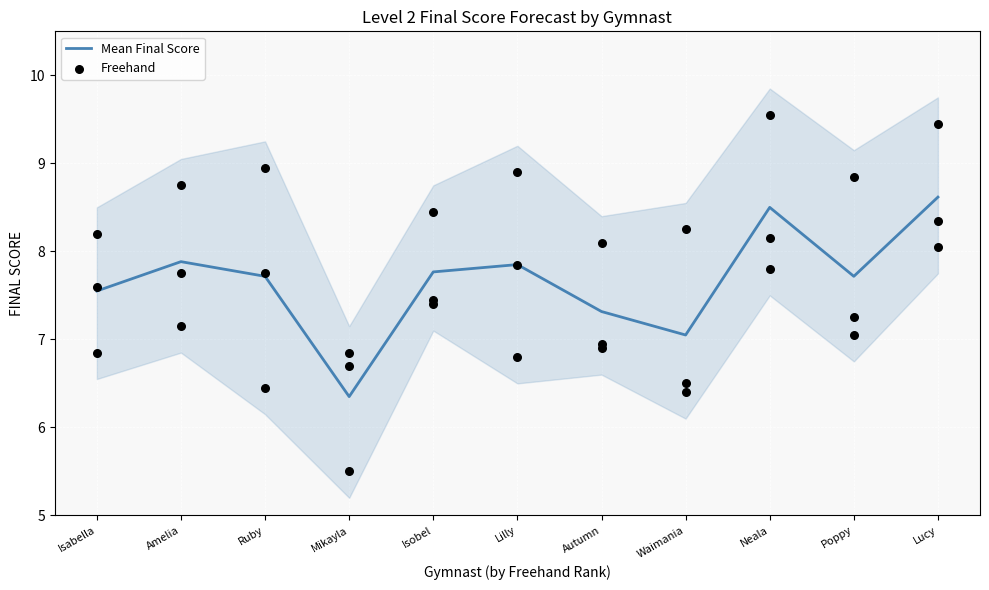

What are all the series names shown in the legend?

Mean Final Score, Freehand